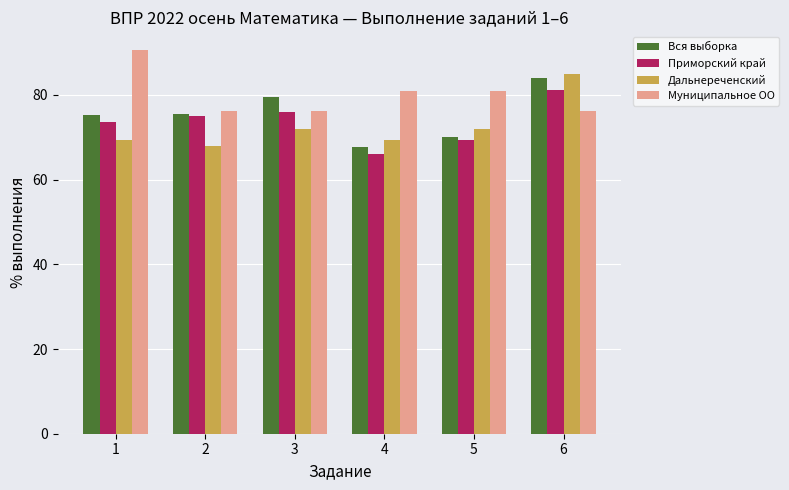

How many groups of bars are there?

6